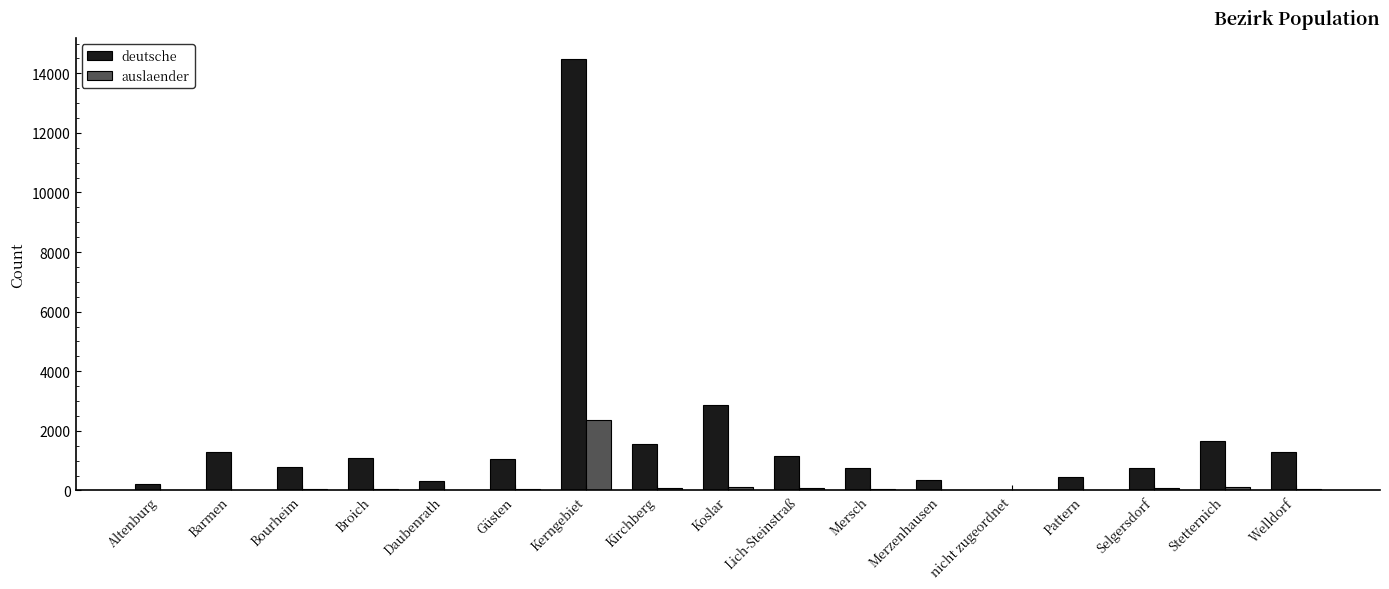

Is it true that auslaender equals 2360 at Kerngebiet?

True